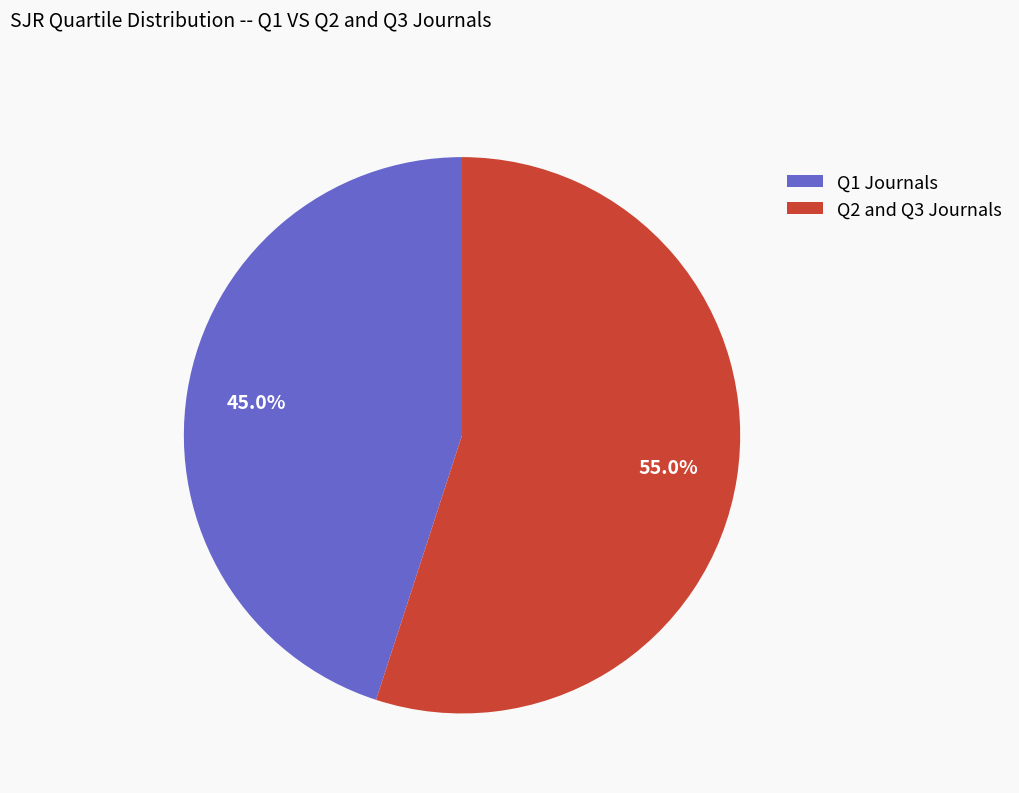

Which slice is the largest?

Q2 and Q3 Journals